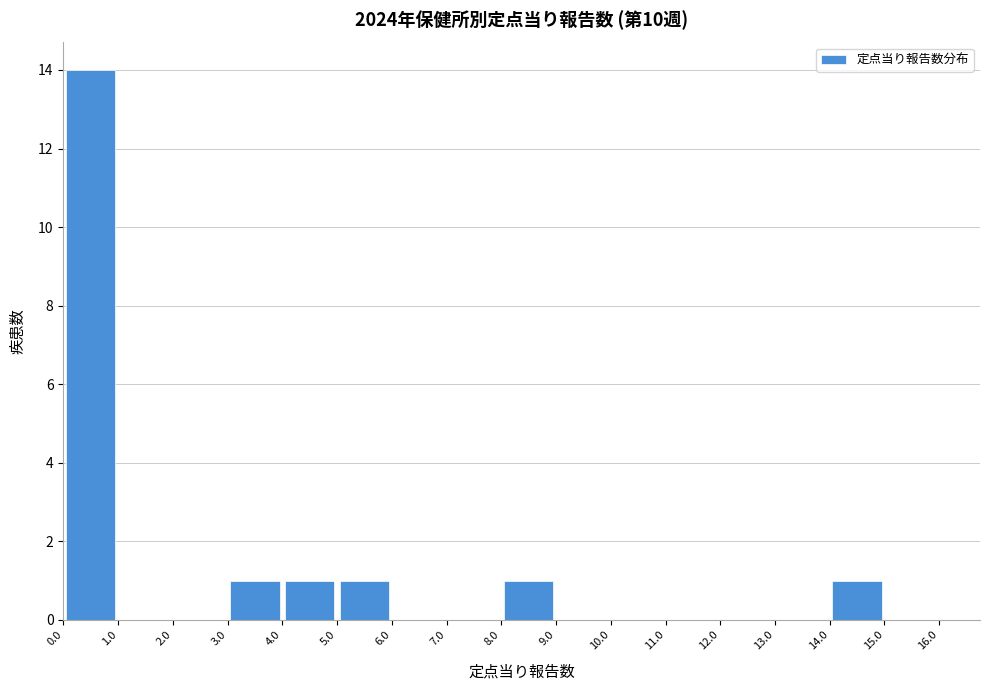

How tall is the bar that spans 0.0 to 1.0 on the x-axis? The values are not printed on the chart, so give them approximately, as read against the axis.

14